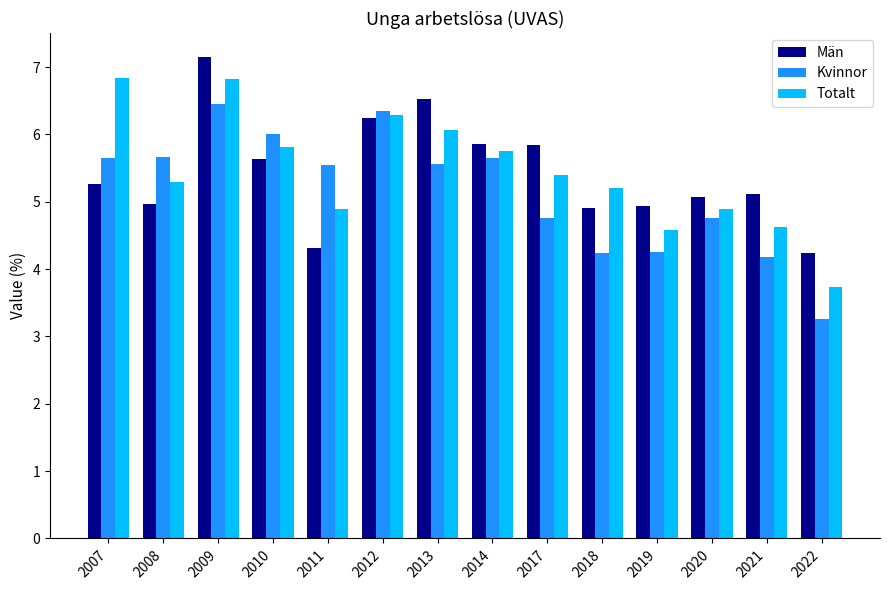

List the series in order of their peak value, highest first.

Män, Totalt, Kvinnor